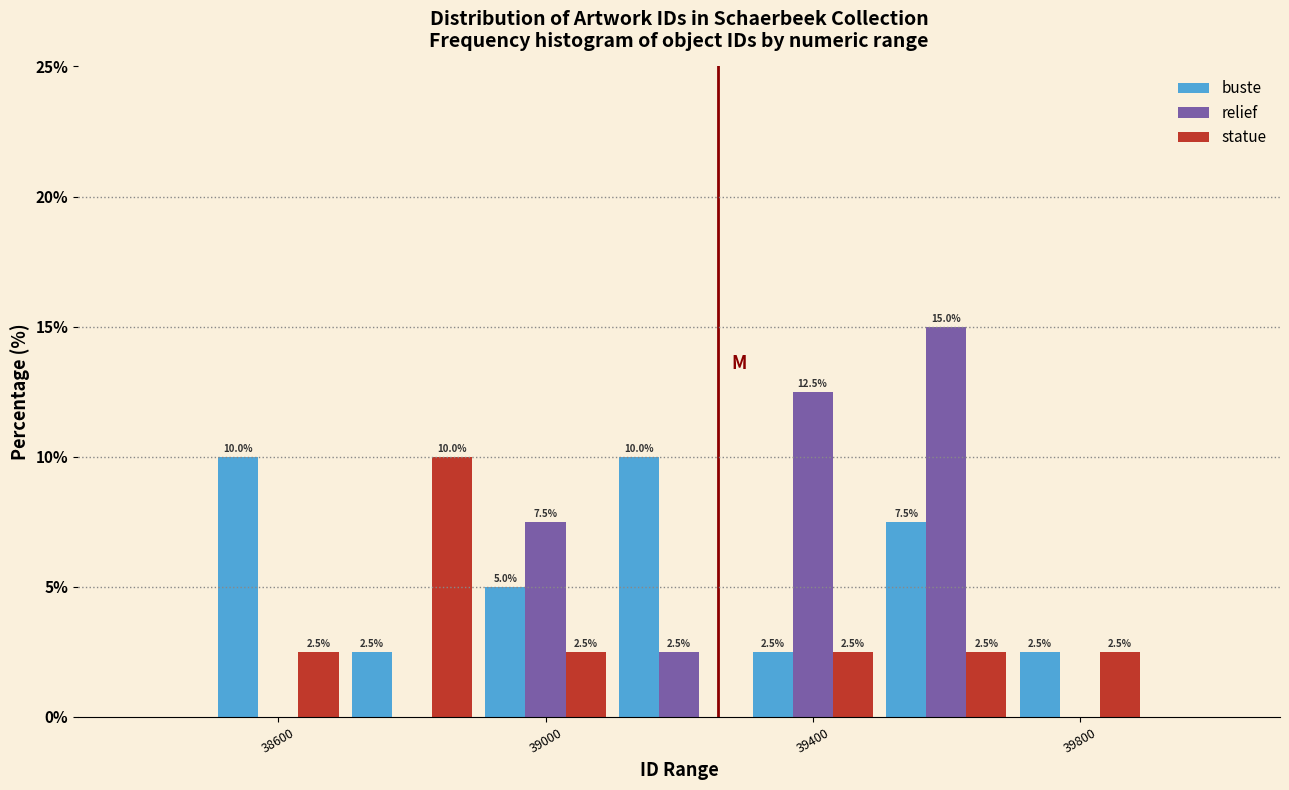

In the statue series, which range on the x-axis has the tallest bar?

38700 to 38900